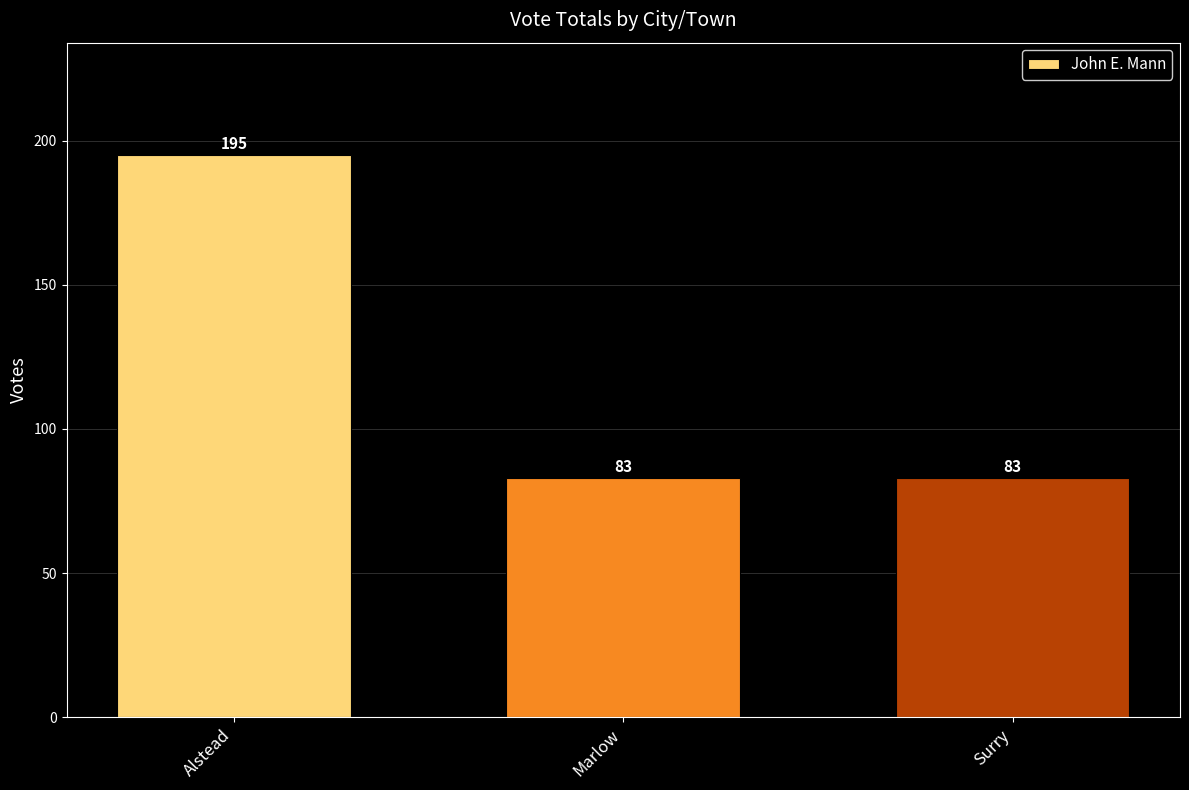

What is the ratio of the value at Marlow to the value at Alstead?

0.4